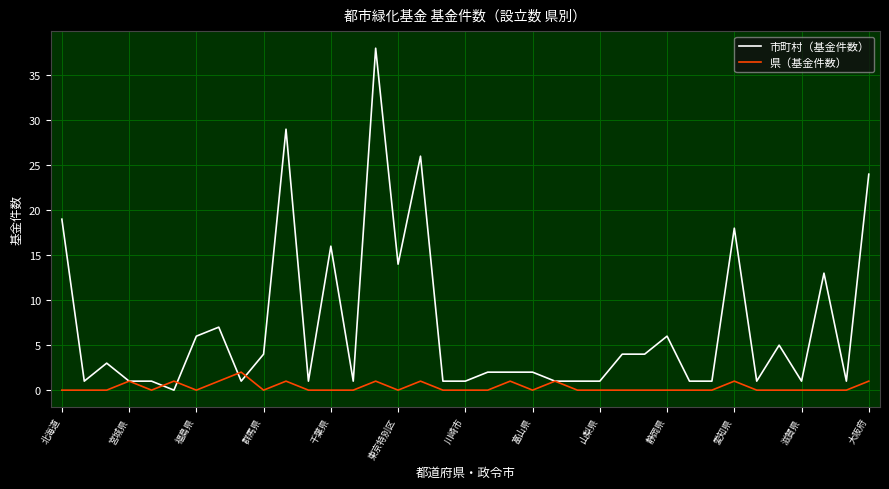

Rank the series by their maximum value, from highest to lowest.

市町村（基金件数）, 県（基金件数）